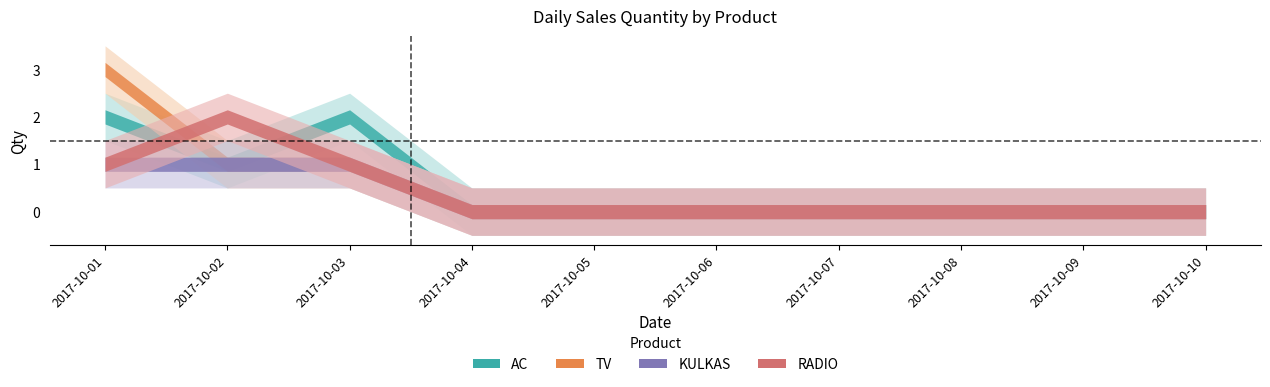

What are all the series names shown in the legend?

AC, TV, KULKAS, RADIO